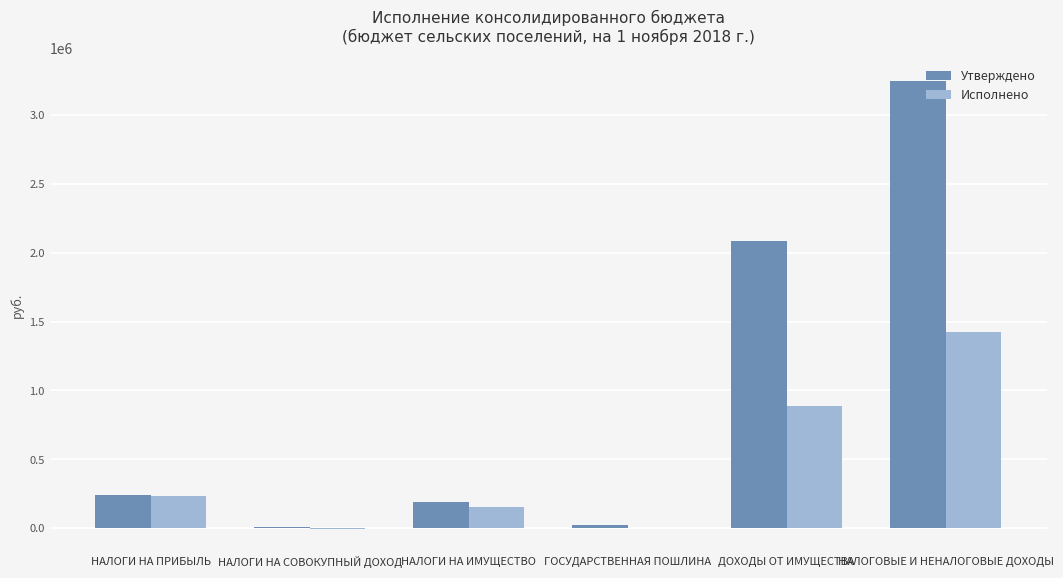

Between НАЛОГИ НА ПРИБЫЛЬ and ДОХОДЫ ОТ ИМУЩЕСТВА, which series saw the biggest shift?

Утверждено